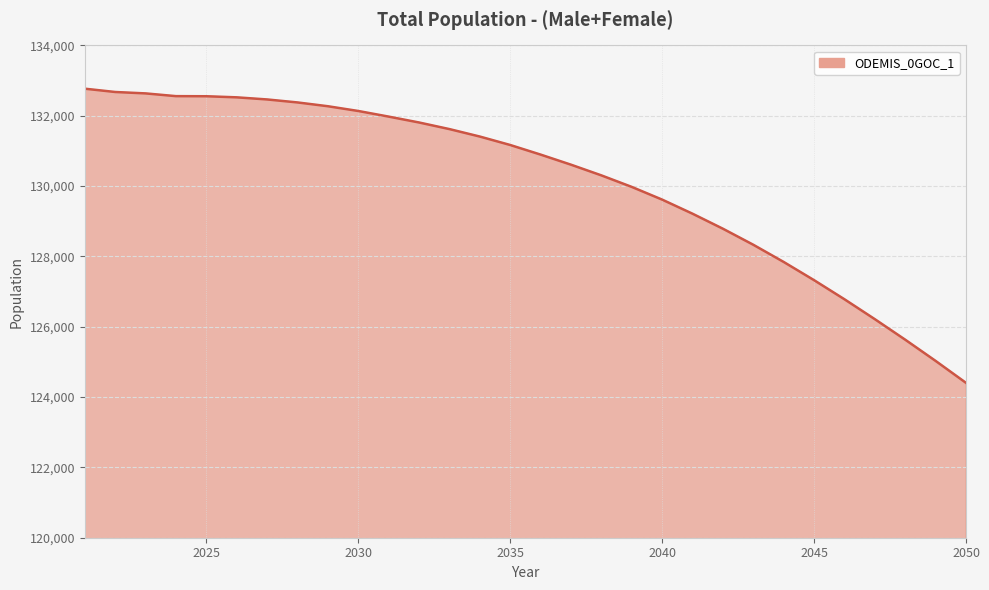

How many lines are shown in the chart?

1